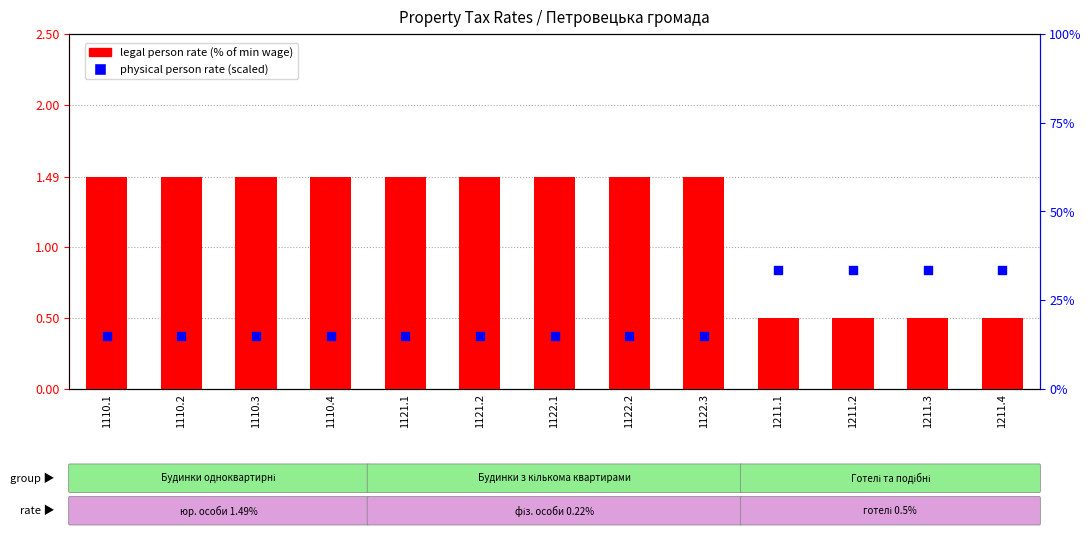

Is the value of physical person rate at 1122.2 greater than the value of legal person rate at 1110.1?

Yes